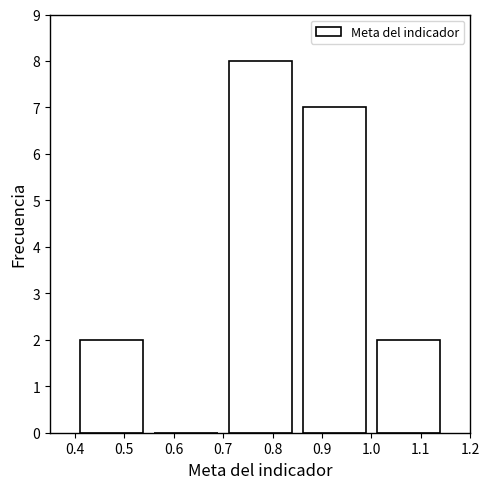

Reading left to right, transcribe this chart: for each bar, give the range it covers on the x-axis and its height. The values are not printed on the chart, so give them approximately, as read against the axis.

0.40 to 0.55: 2
0.55 to 0.70: 0
0.70 to 0.85: 8
0.85 to 1.00: 7
1.00 to 1.15: 2